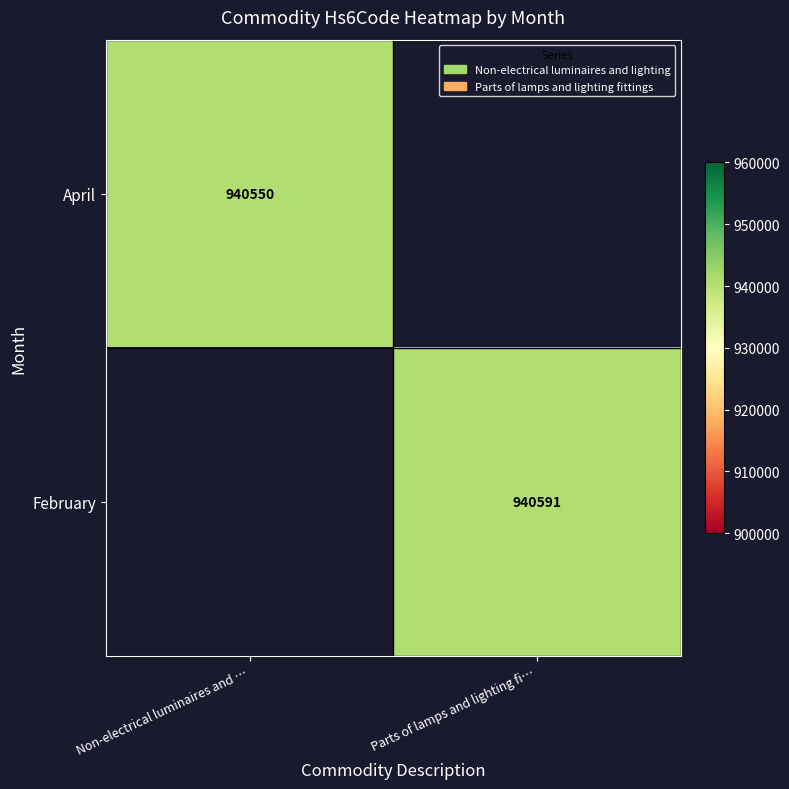

How many distinct data groups are displayed?

2